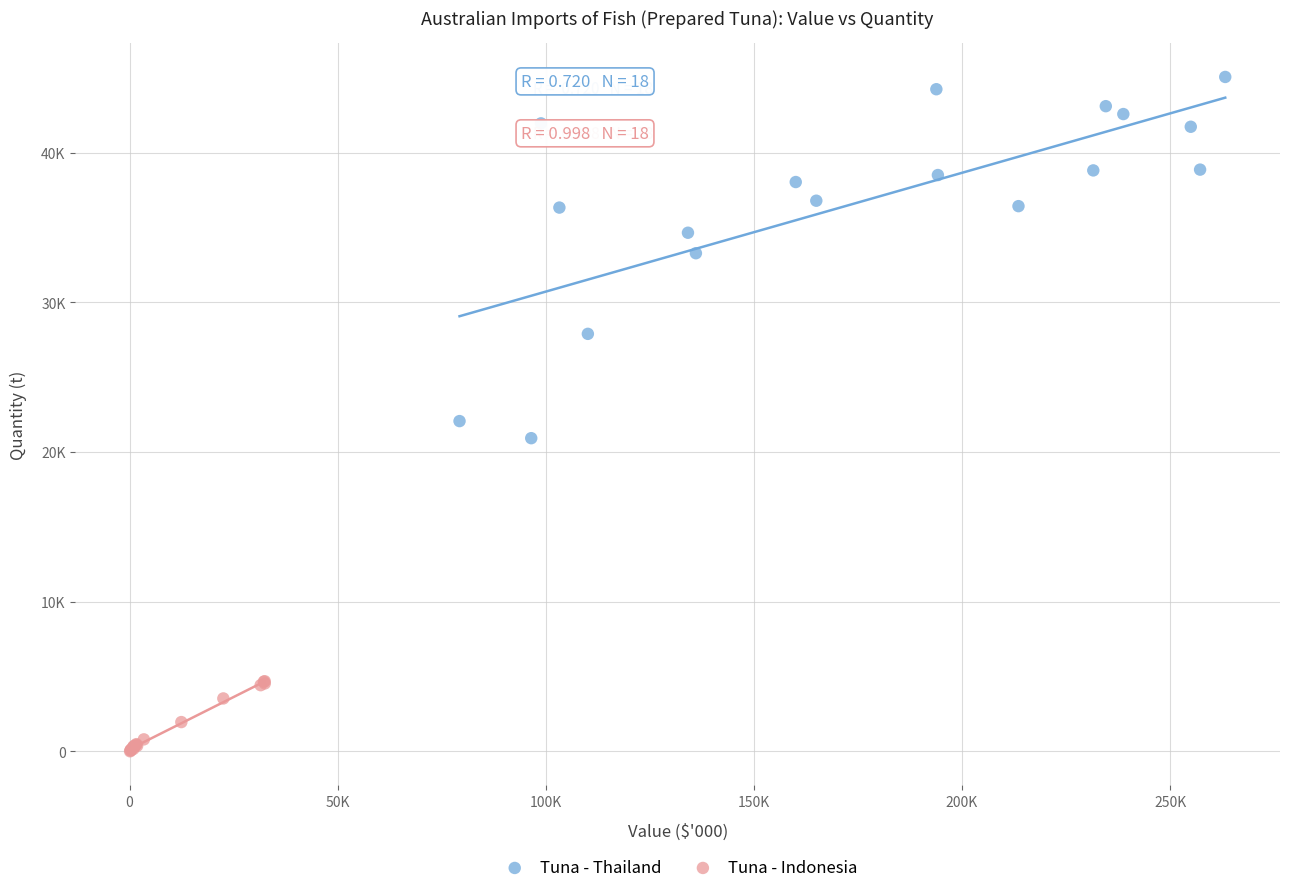

What are all the series names shown in the legend?

Tuna - Thailand, Tuna - Indonesia